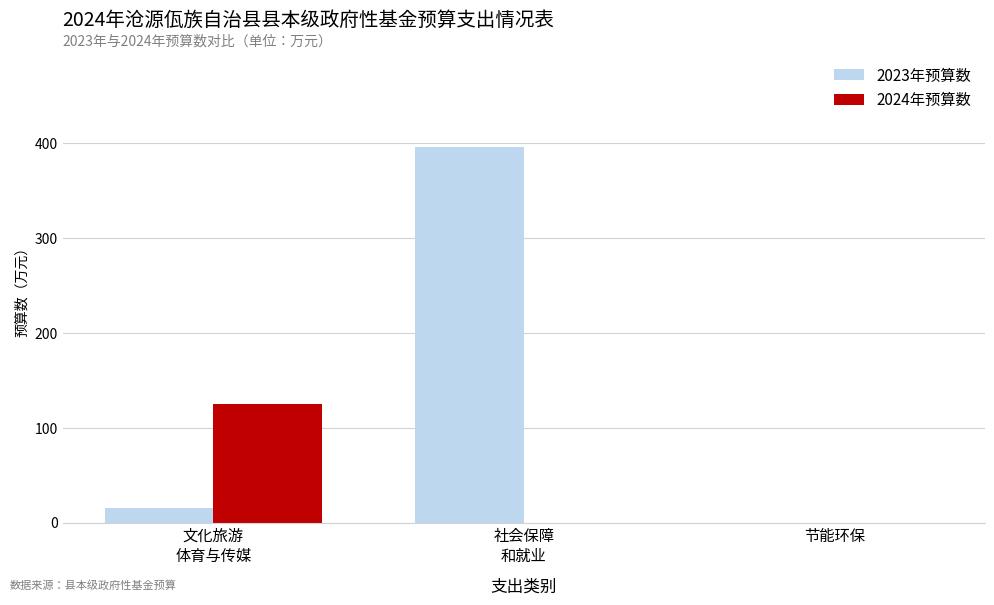

How many data points does each series have?

3